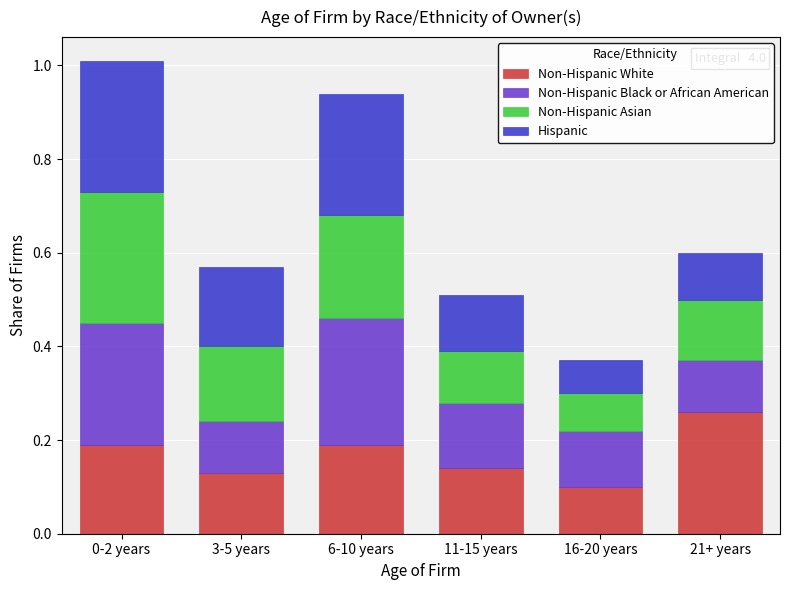

What is the total value across all series at 6-10 years?

0.9